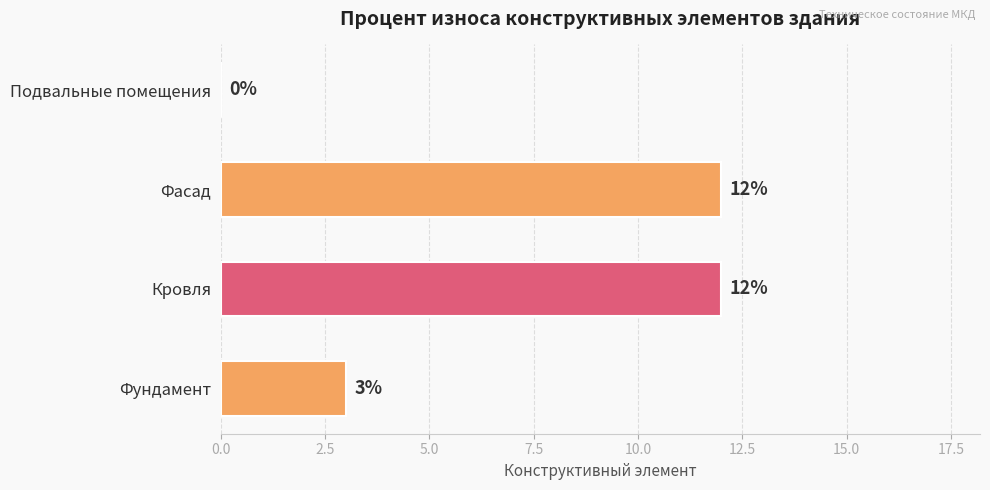

Read the value at Фасад, to the nearest 5.

10